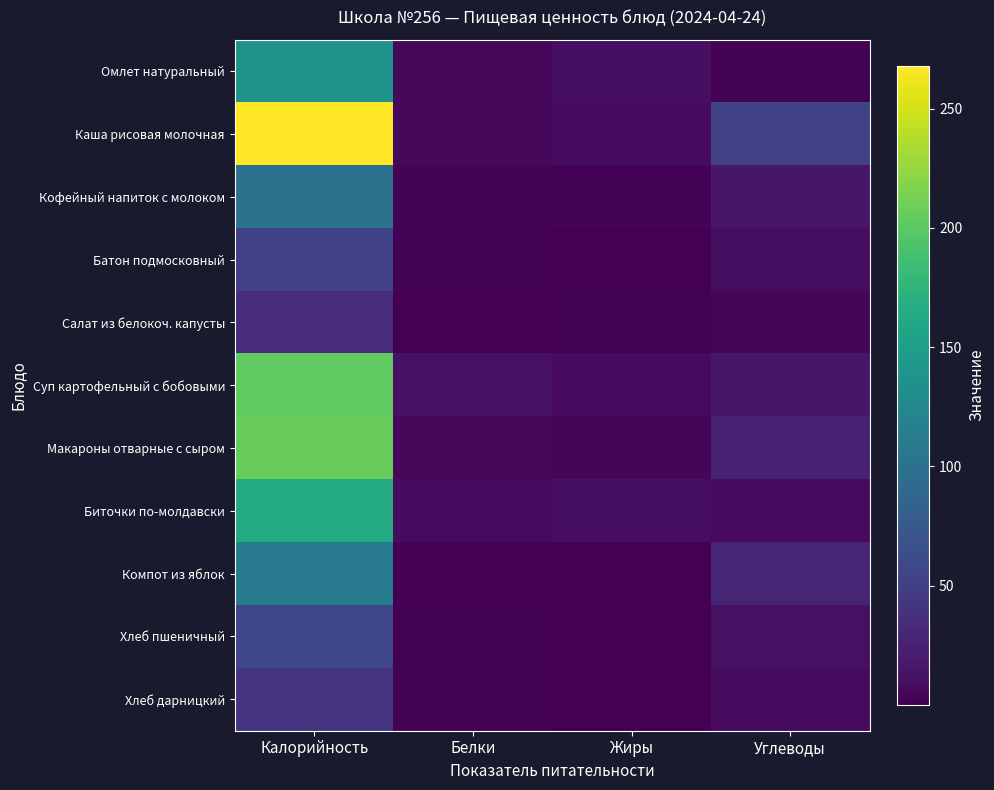

What is the total value across all series at Углеводы?

181.7